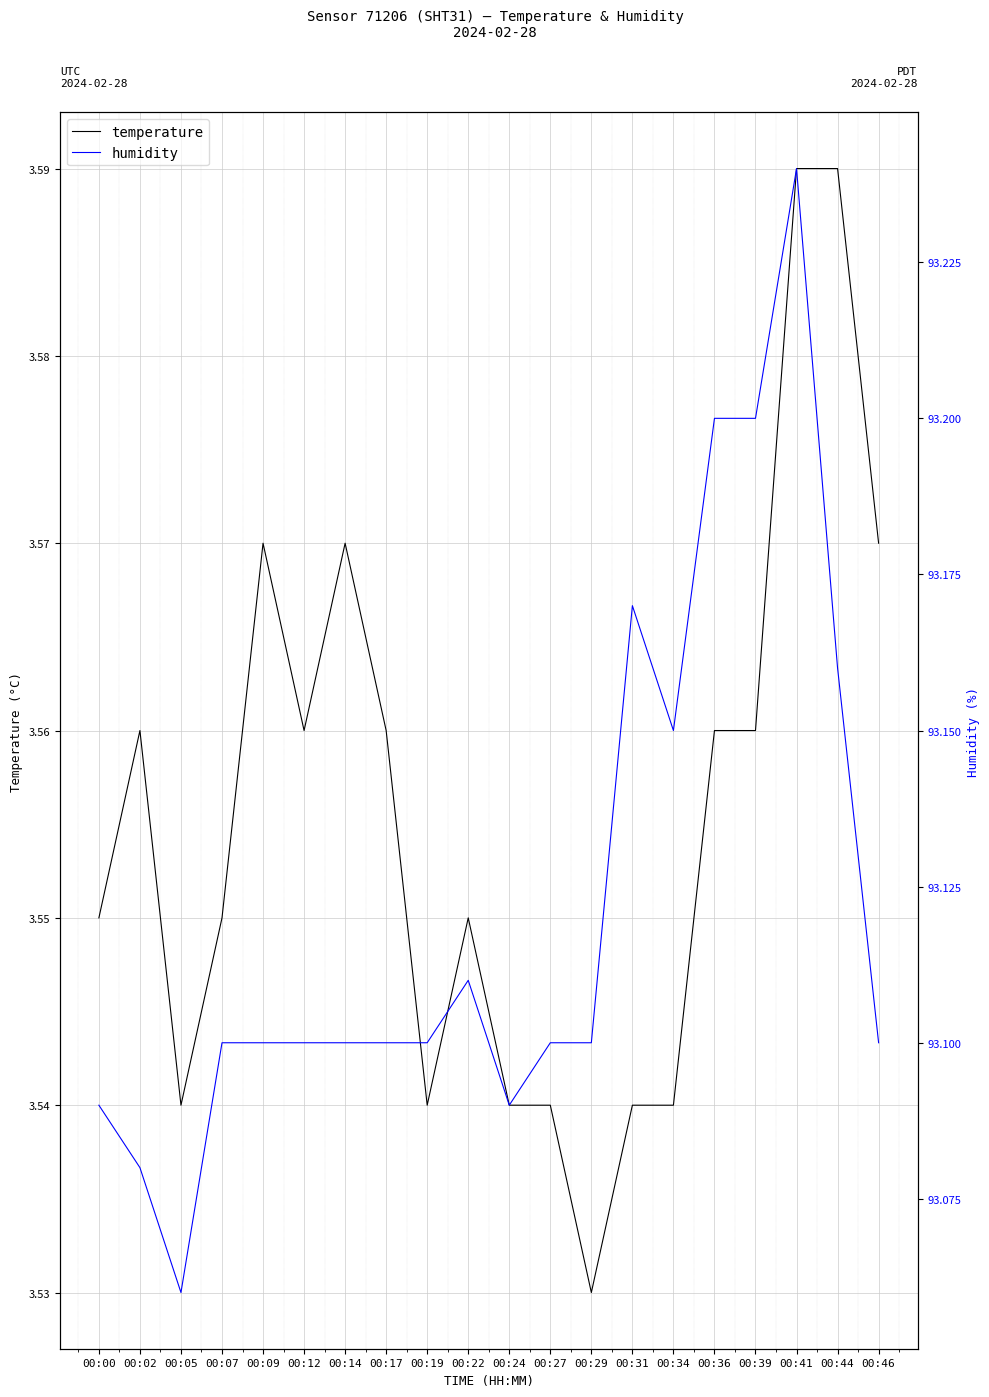

True or false: humidity and temperature intersect in this chart.

False